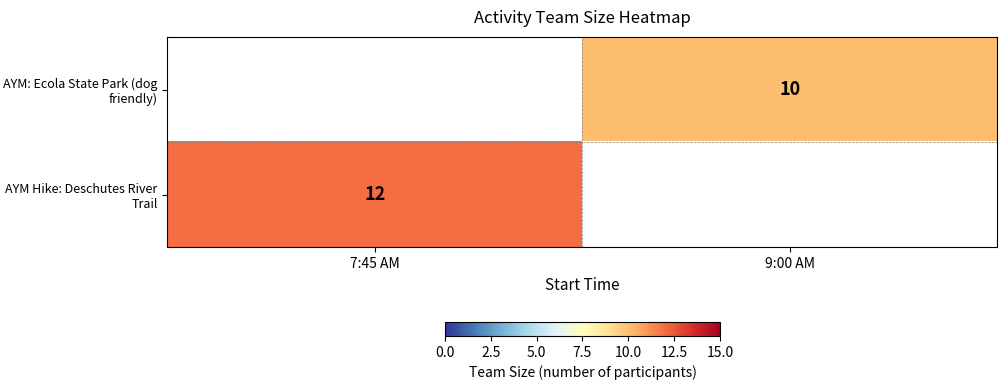

Is the value of AYM Hike: Deschutes River Trail at 7:45 AM greater than the value of AYM: Ecola State Park (dog friendly) at 9:00 AM?

Yes